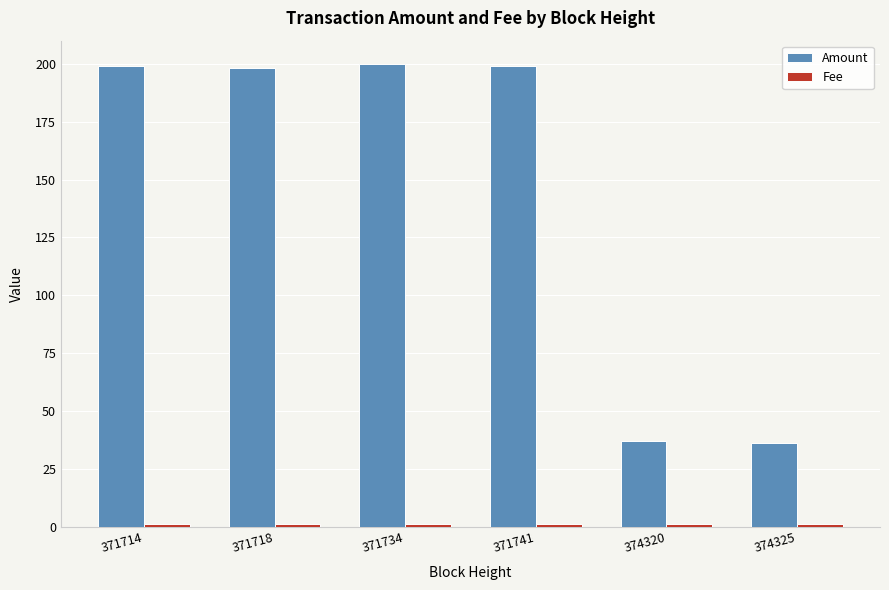

Does the chart contain stacked bars?

No